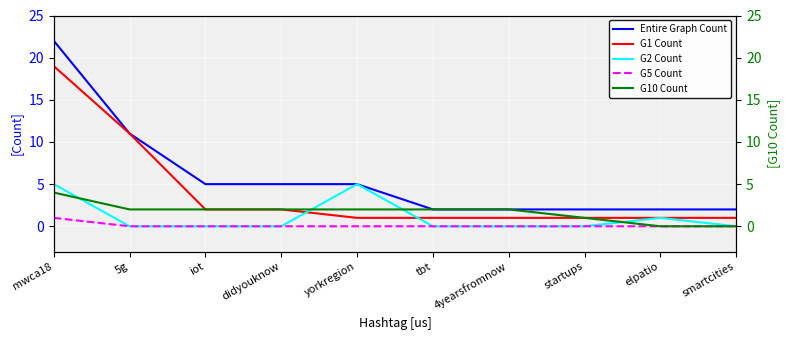

True or false: G10 Count and G1 Count intersect in this chart.

False